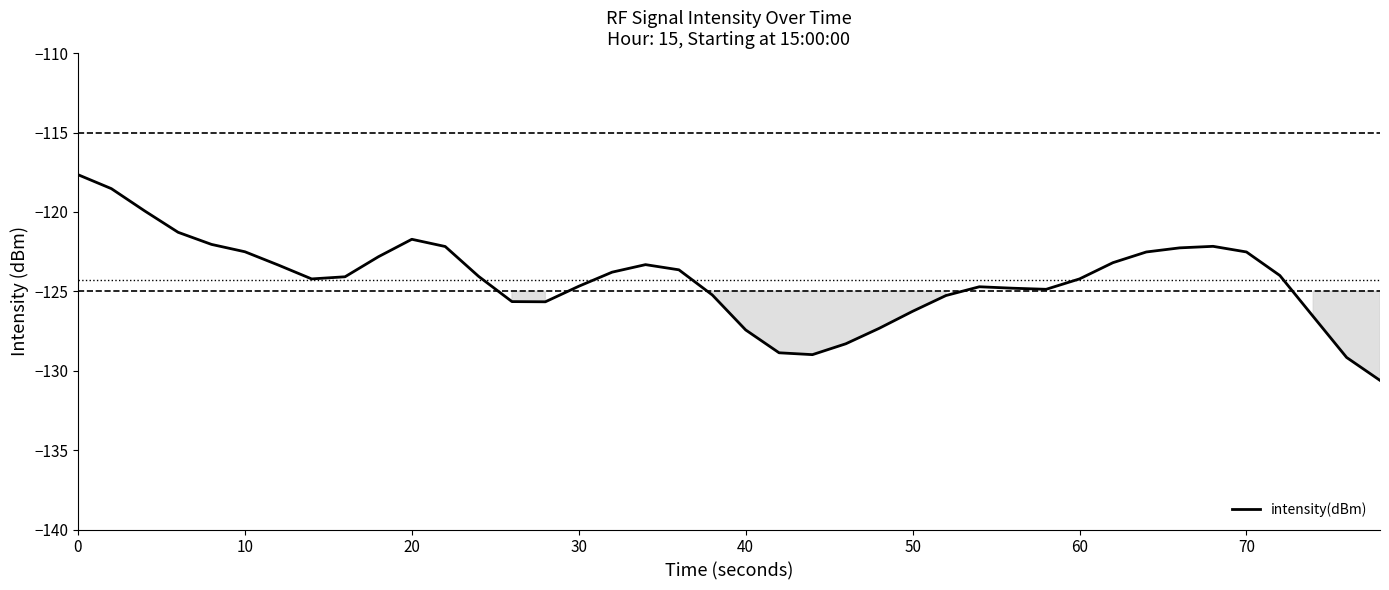

What is the difference between the maximum and minimum values?

13.0